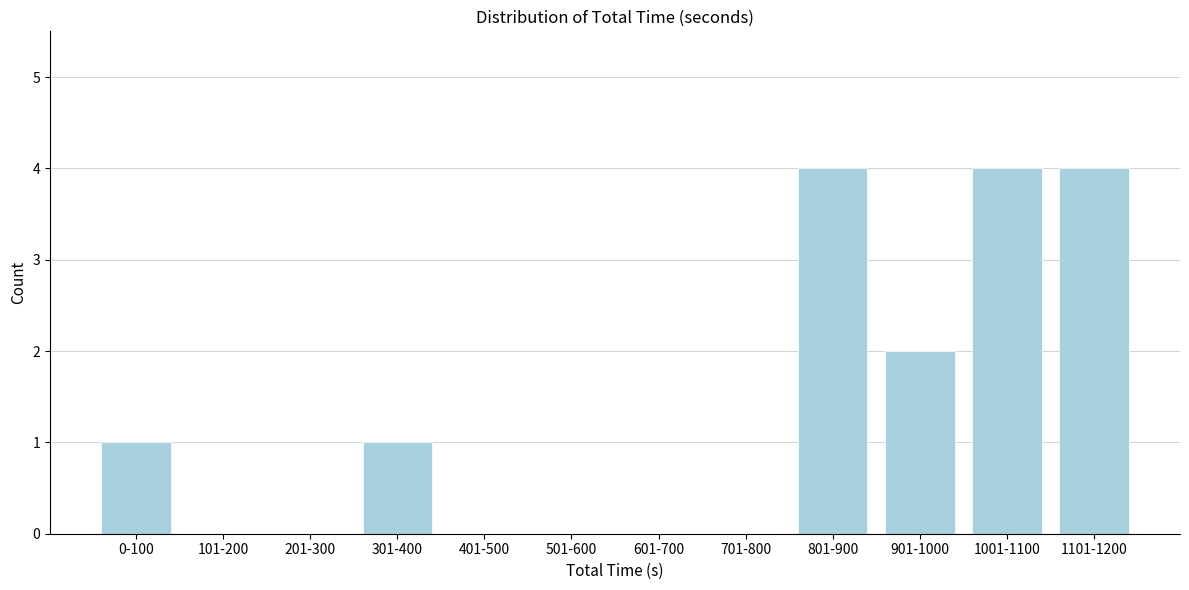

Reading left to right, what are all the values shown in this chart?

0-100=1	101-200=0	201-300=0	301-400=1	401-500=0	501-600=0	601-700=0	701-800=0	801-900=4	901-1000=2	1001-1100=4	1101-1200=4